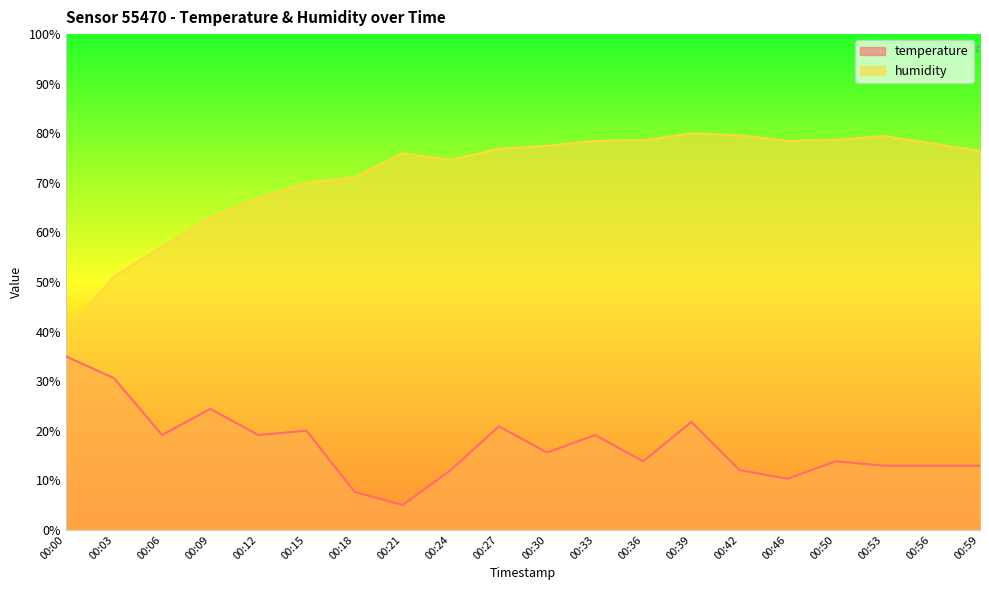

What is the maximum value shown in the chart?

80.0